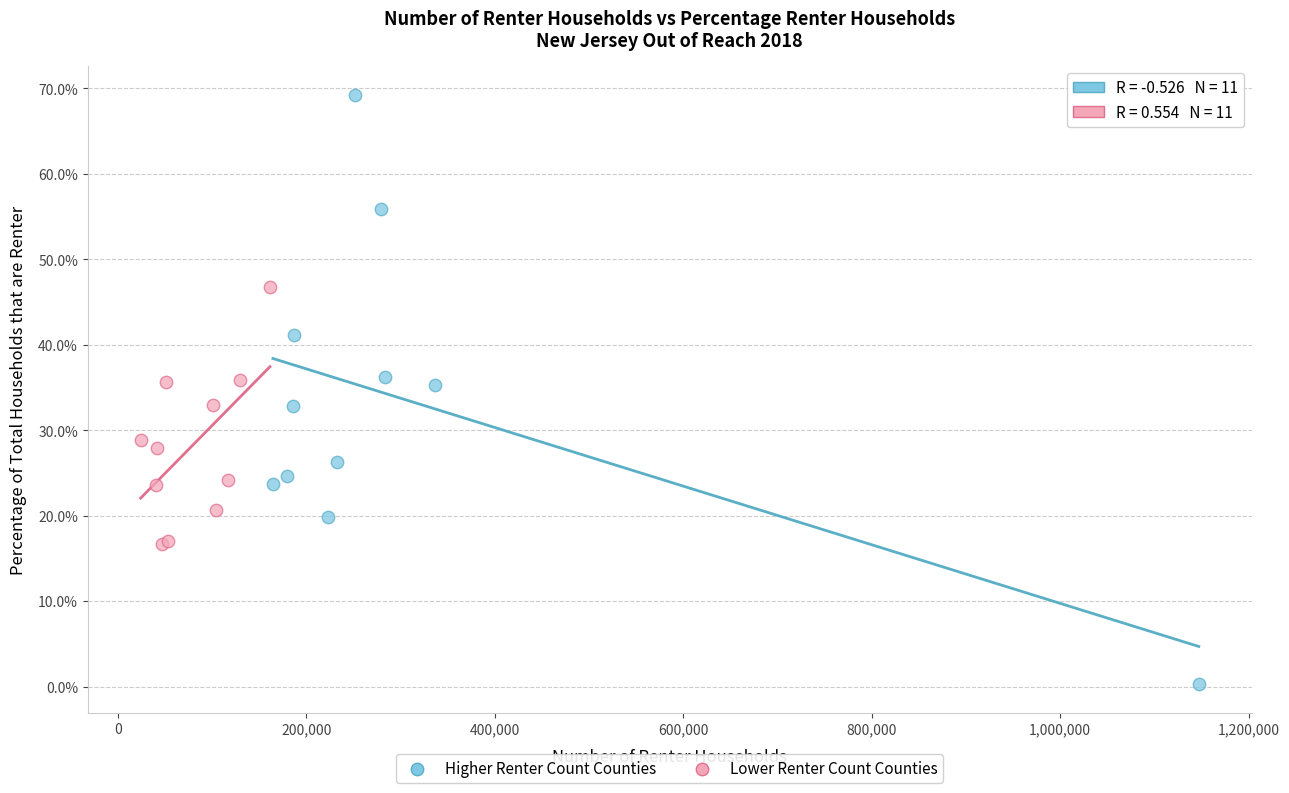

What are all the series names shown in the legend?

Higher Renter Count Counties, Lower Renter Count Counties